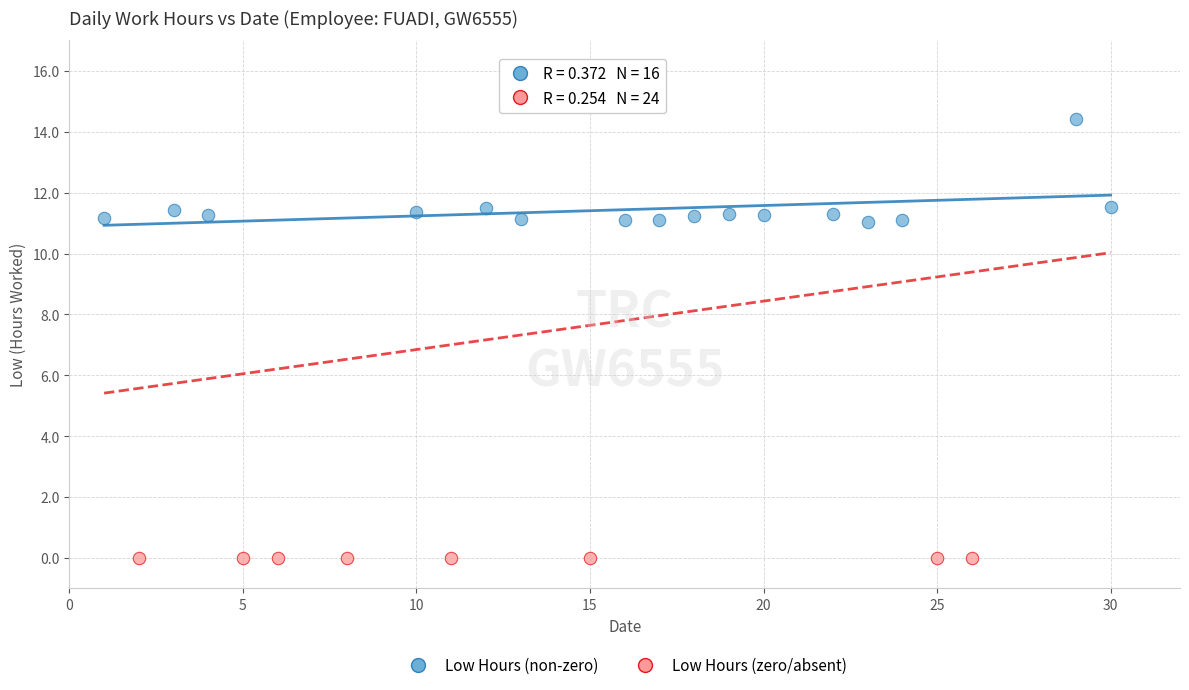

Which series reaches the minimum Y coordinate?

Low Hours (zero/absent)